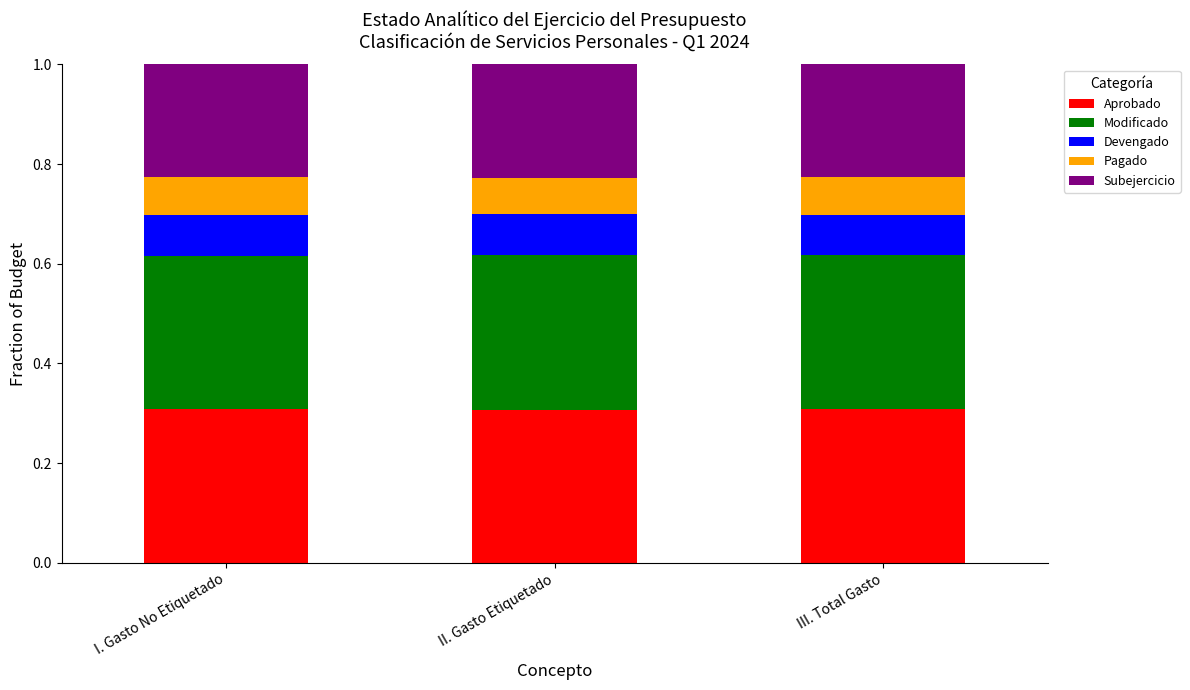

What is the total value across all series at II. Gasto Etiquetado?

1.0